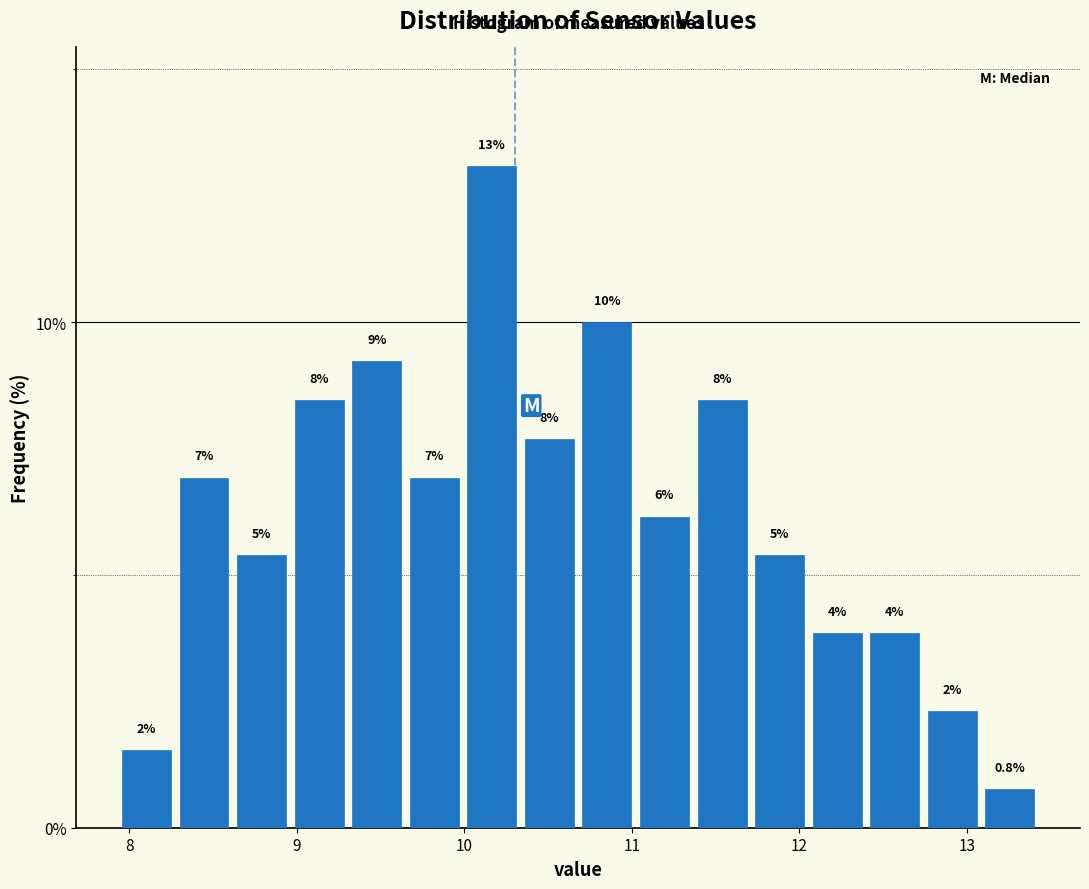

Around what value on the x-axis is the tallest bar? Give the approximate position of its centre, as read against the axis.

10.2